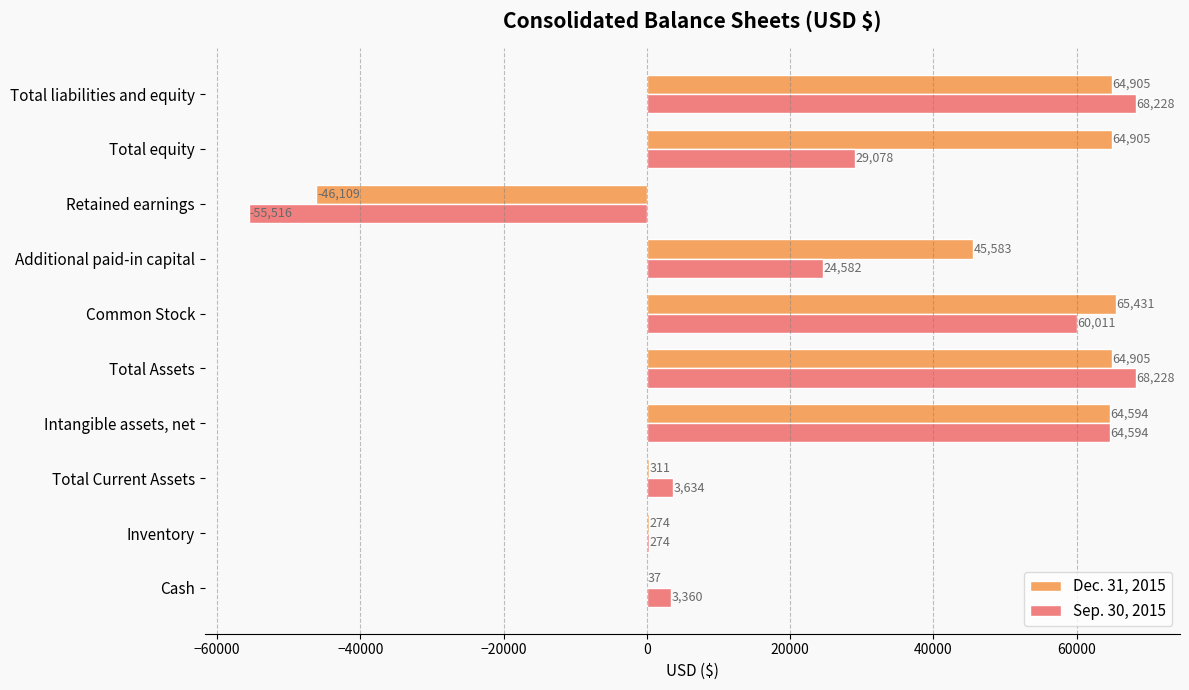

The Dec. 31, 2015 series shows 40514 at Intangible assets, net. True or false?

False